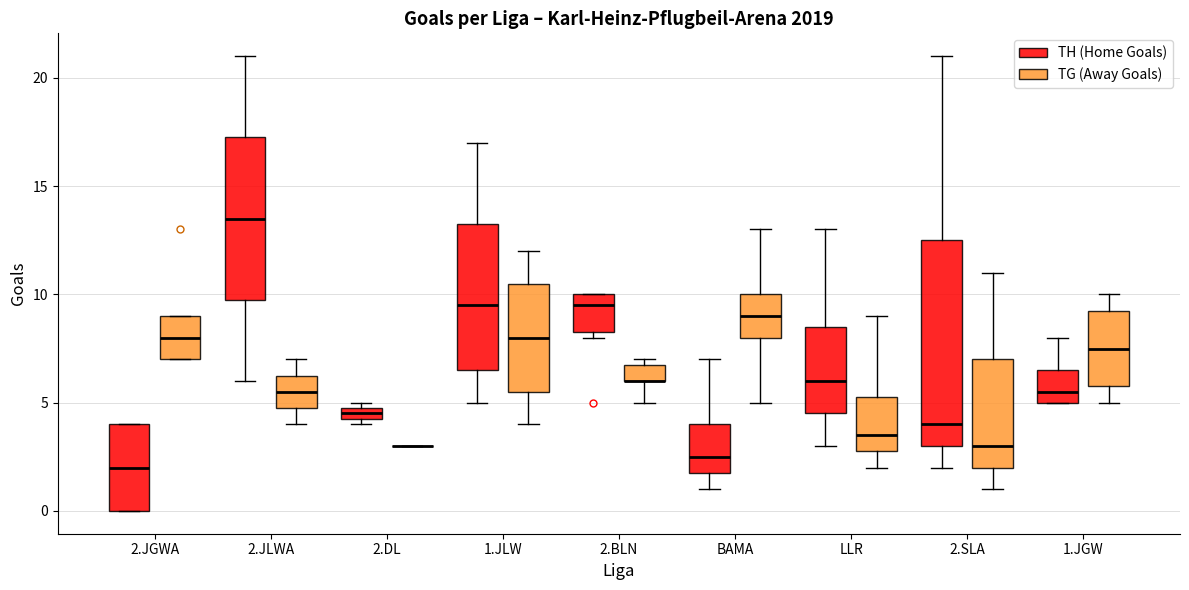

Where does the median line of the box for 1.JGW (TH (Home Goals)) sit on the y-axis? The values are not printed on the chart, so give them approximately, as read against the axis.

5.5